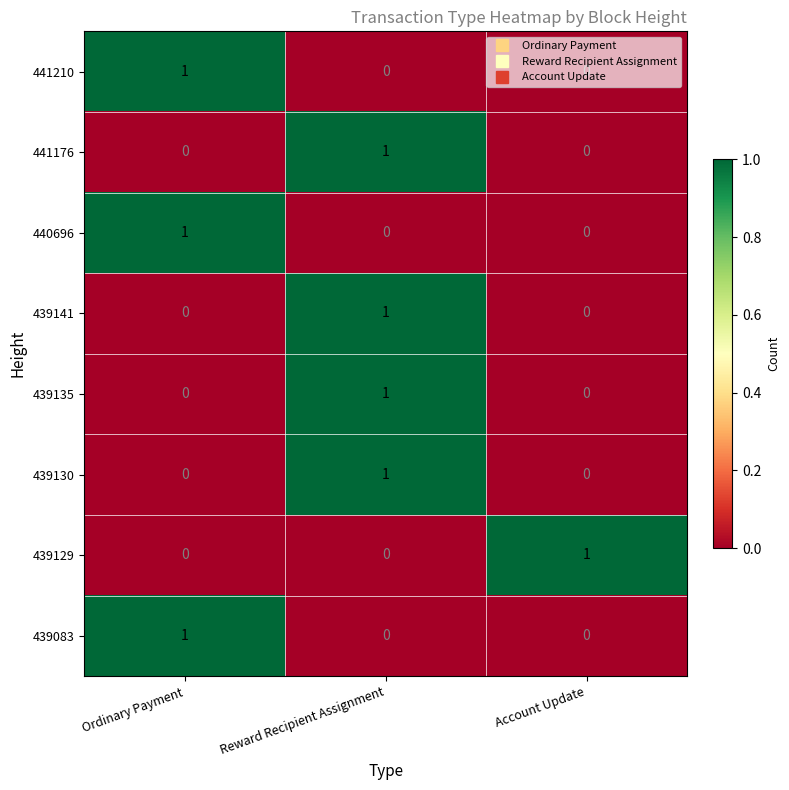

The 439135 series shows 0 at Ordinary Payment. True or false?

True